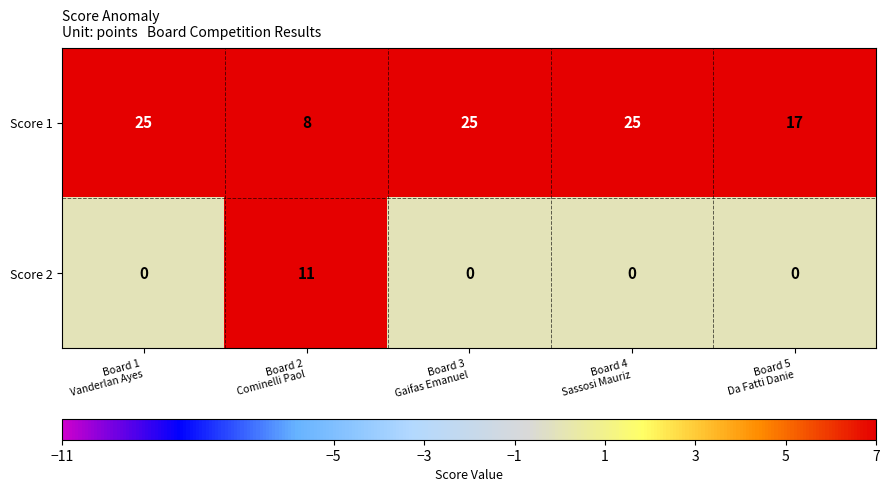

How many data points does each series have?

5